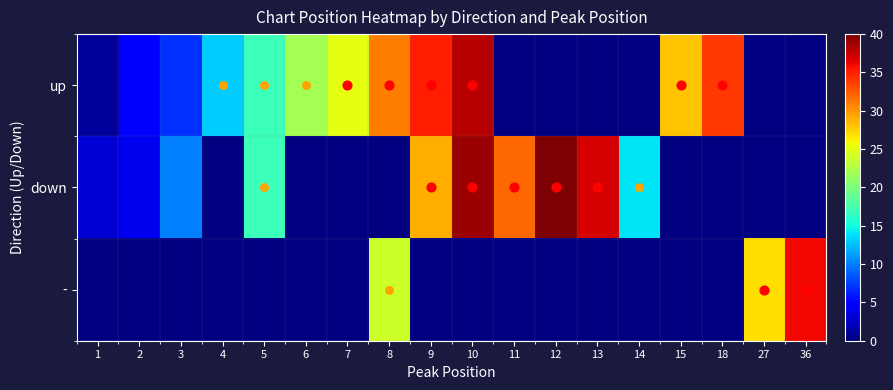

At which category does the chart reach its peak across all series?

12